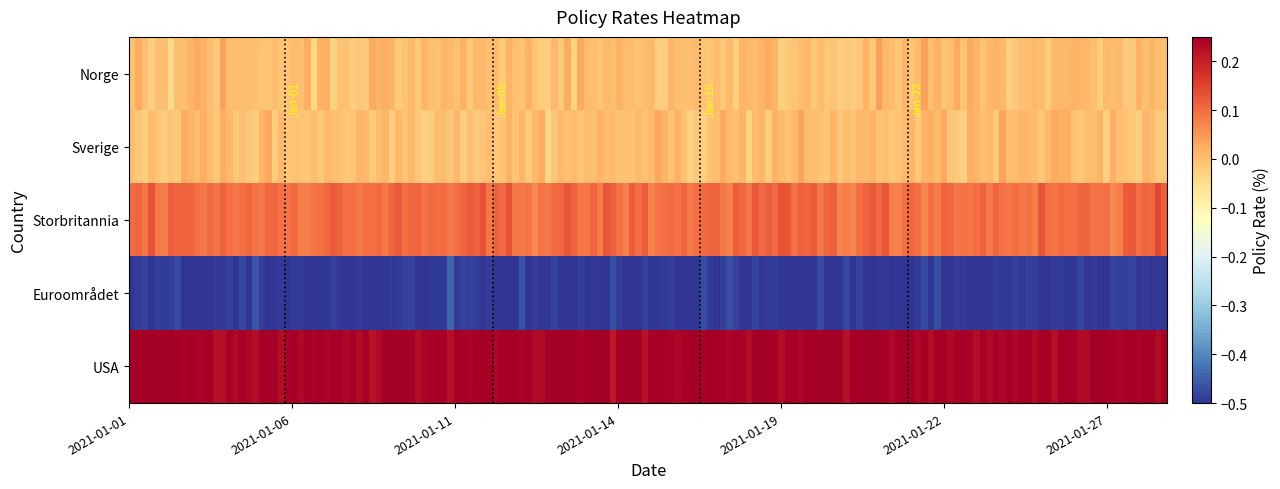

What is the smallest value displayed?

-0.5